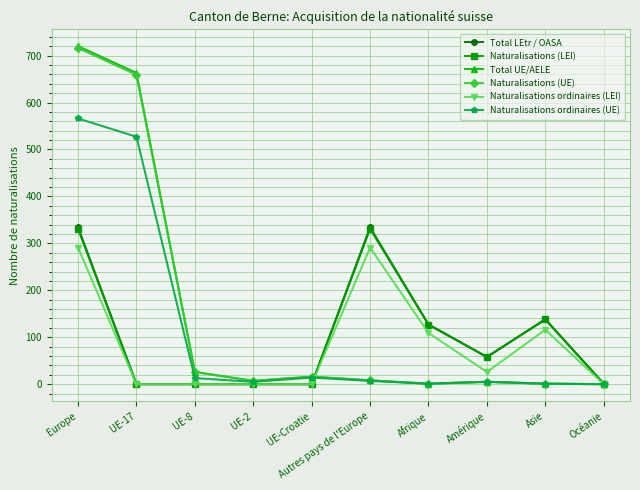

Which series has the largest range (max minus min)?

Total UE/AELE